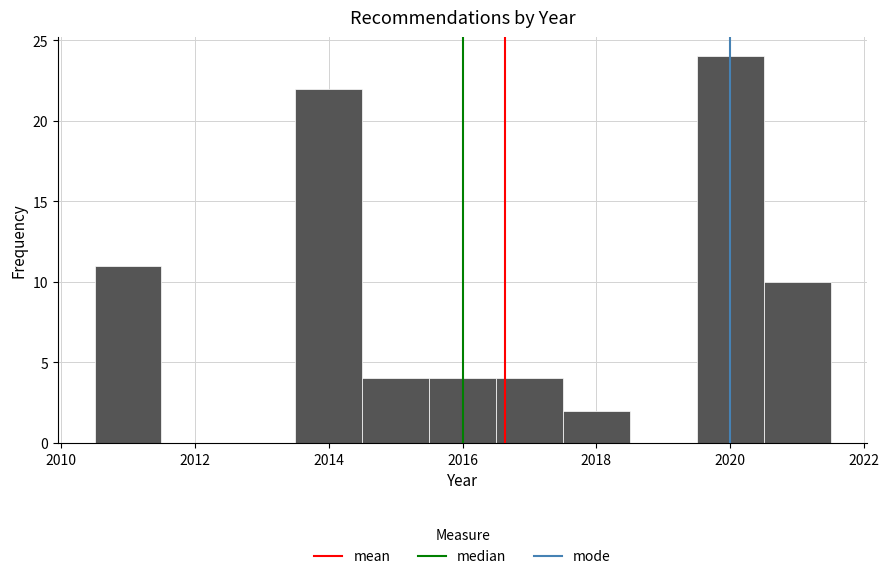

Over which range of the x-axis is the bar tallest?

2019.5 to 2020.5